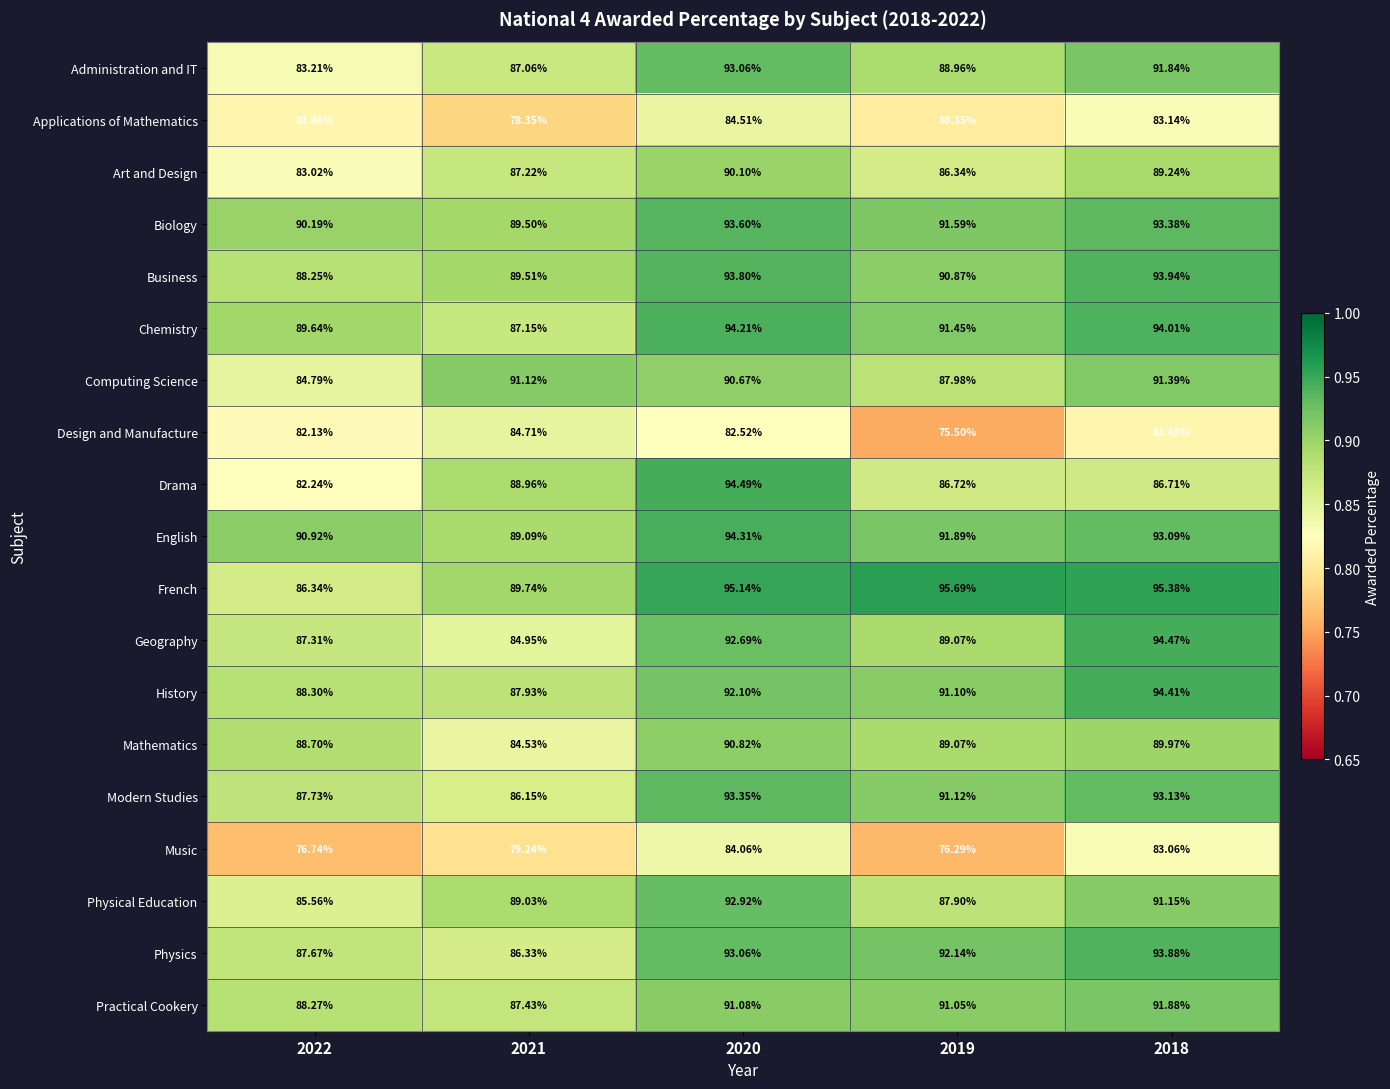

Rank the series at 2022 from highest to lowest value.

English, Biology, Chemistry, Mathematics, History, Practical Cookery, Business, Modern Studies, Physics, Geography, French, Physical Education, Computing Science, Administration and IT, Art and Design, Drama, Design and Manufacture, Applications of Mathematics, Music